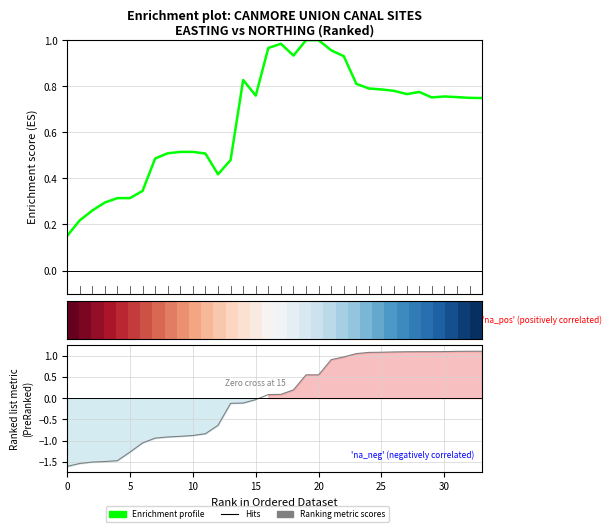

What value does the Enrichment profile series have at 33?

0.7